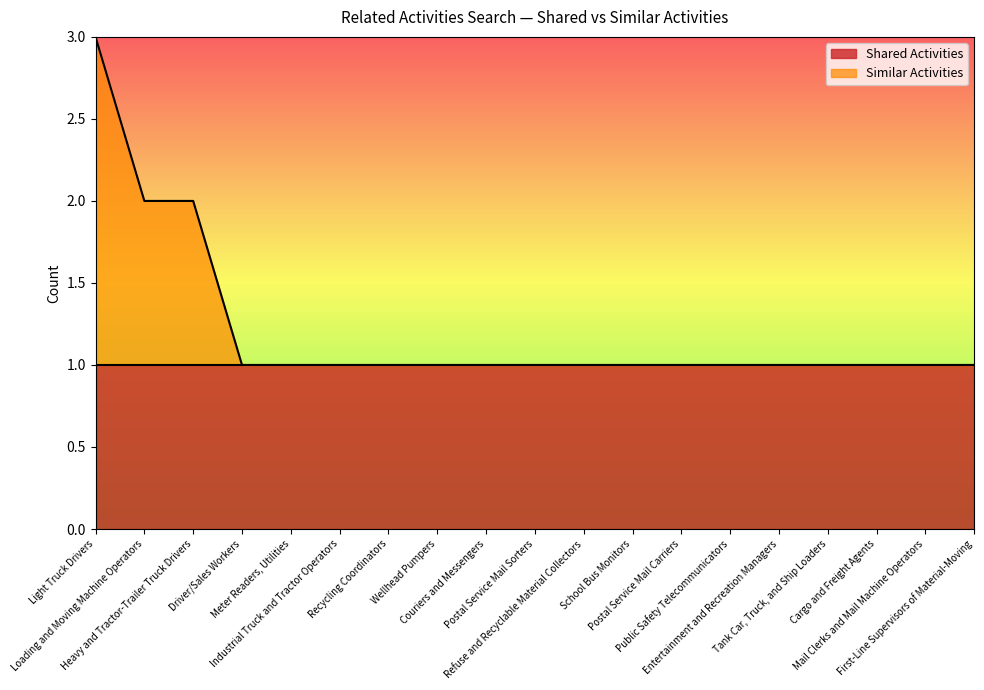

What is the maximum value shown in the chart?

3